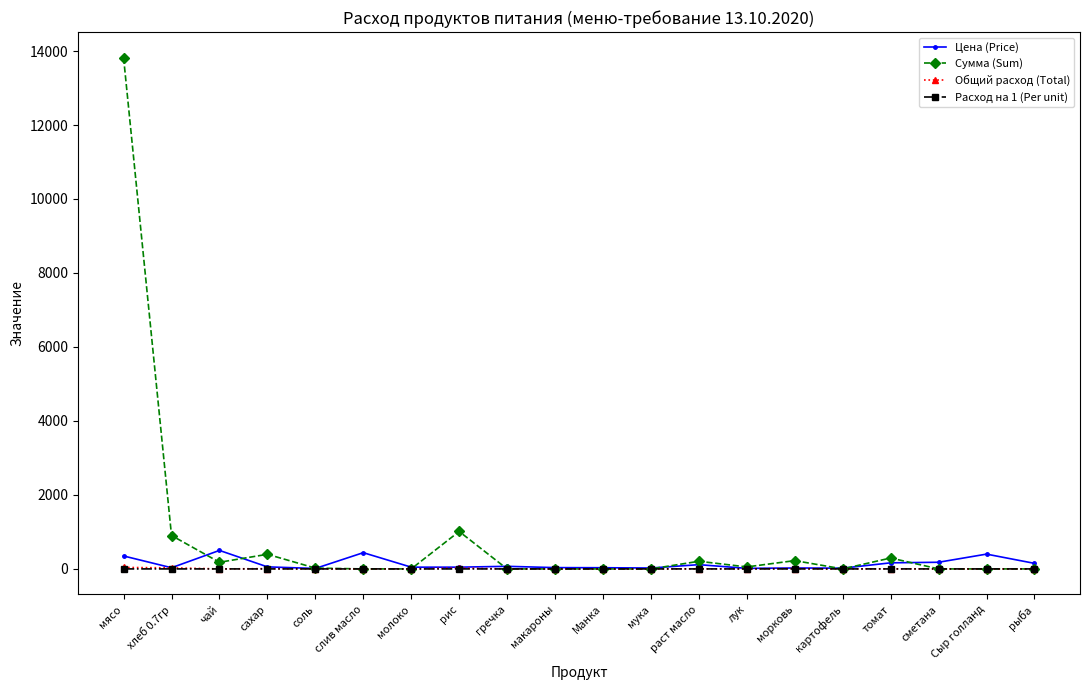

At which category does the chart reach its peak across all series?

мясо